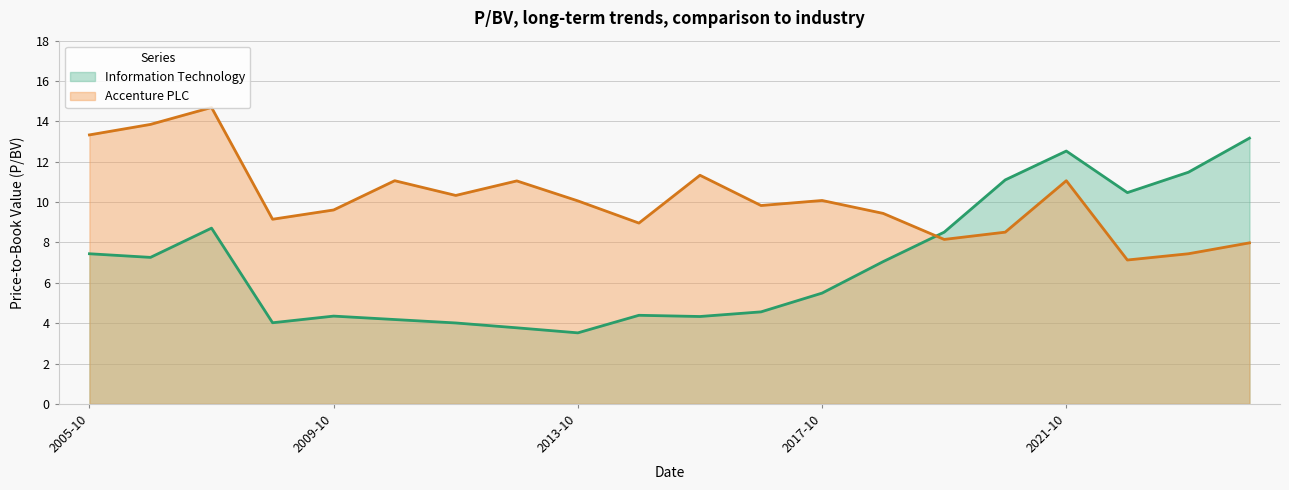

The value of Information Technology at 2017-10 is 5.5. True or false?

True